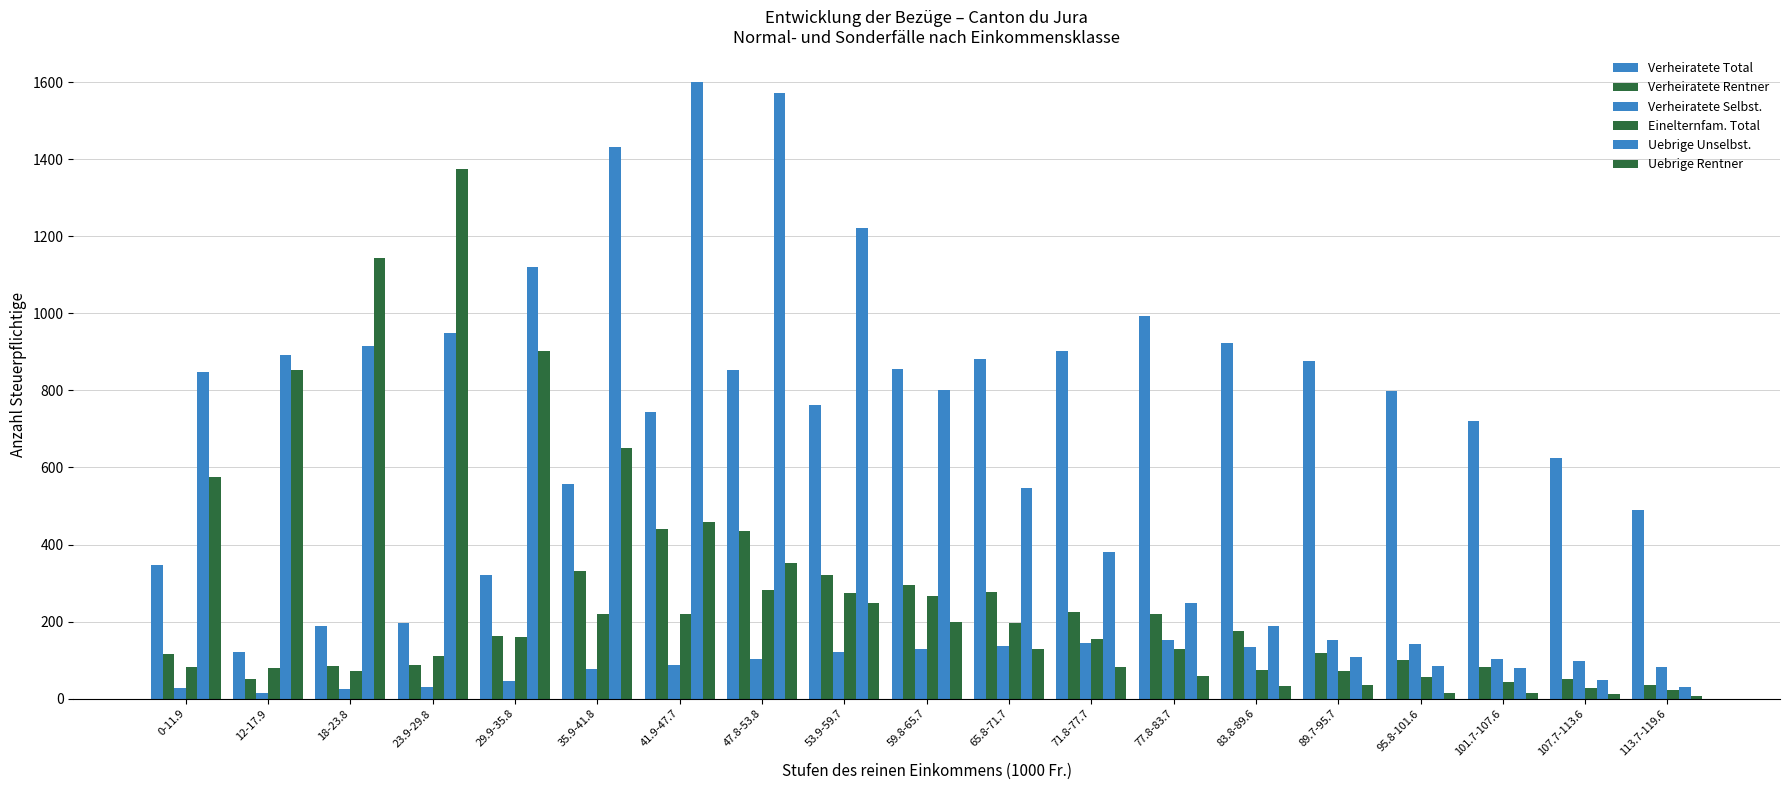

Count the number of categories in the chart.

19